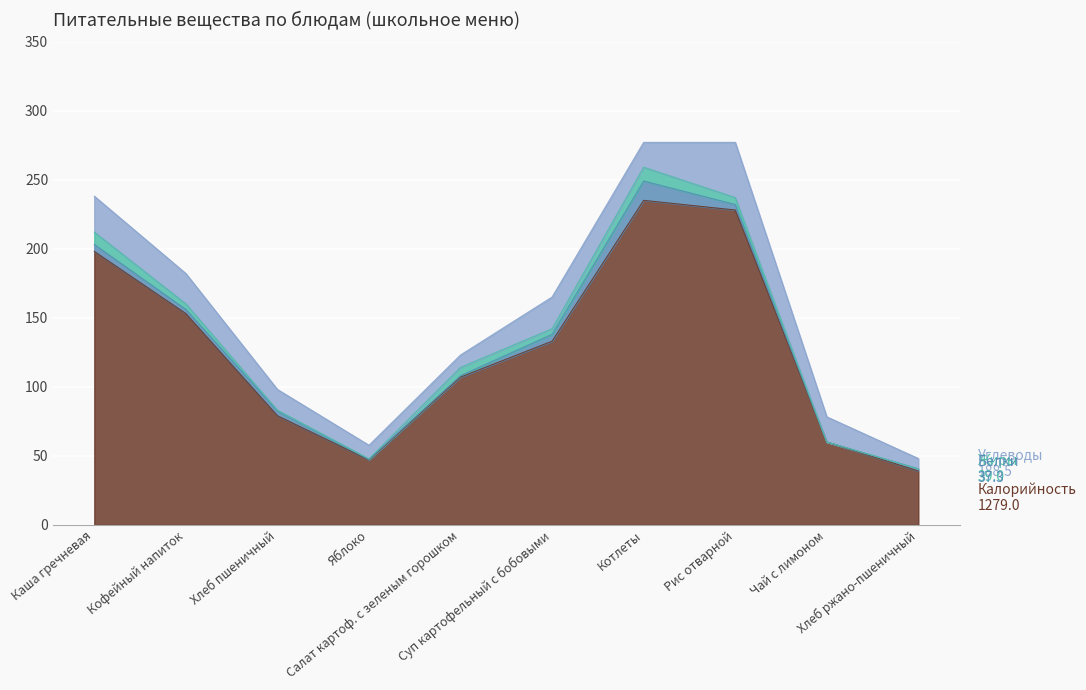

What is the minimum value for Калорийность?

39.0